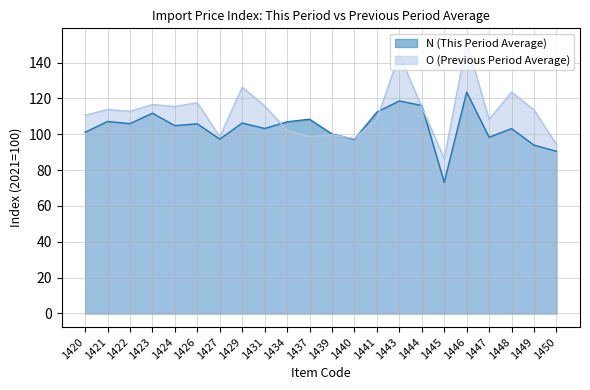

Between 1445 and 1440, which is larger?

1440